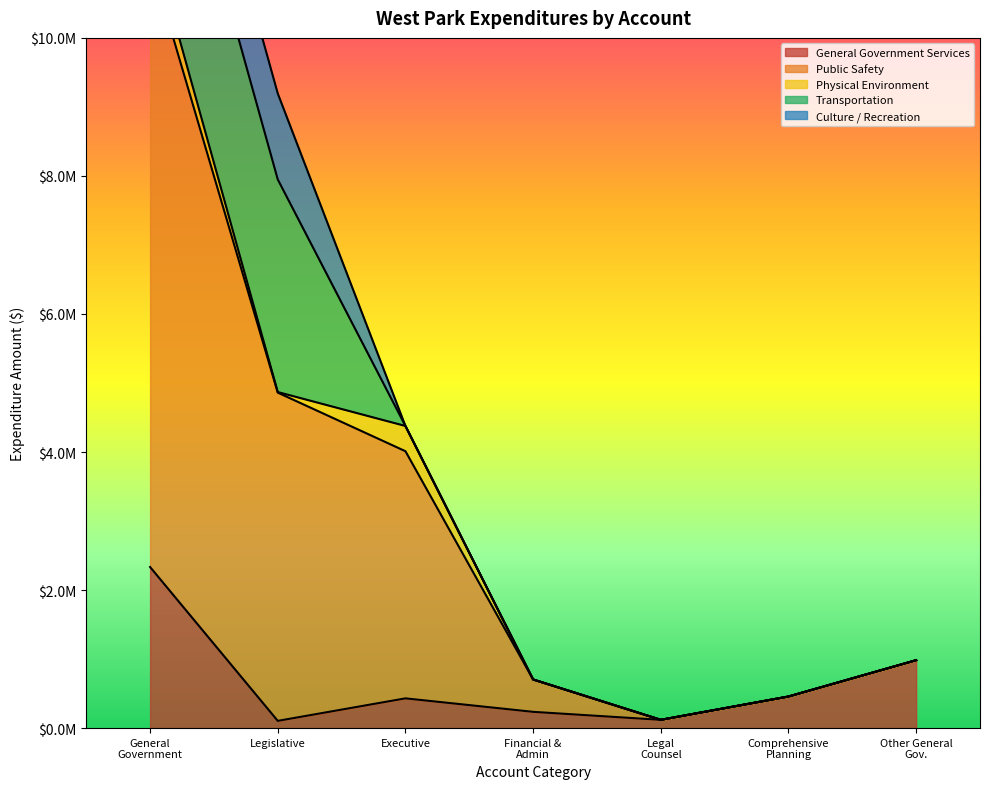

What is the maximum value shown in the chart?

8804427